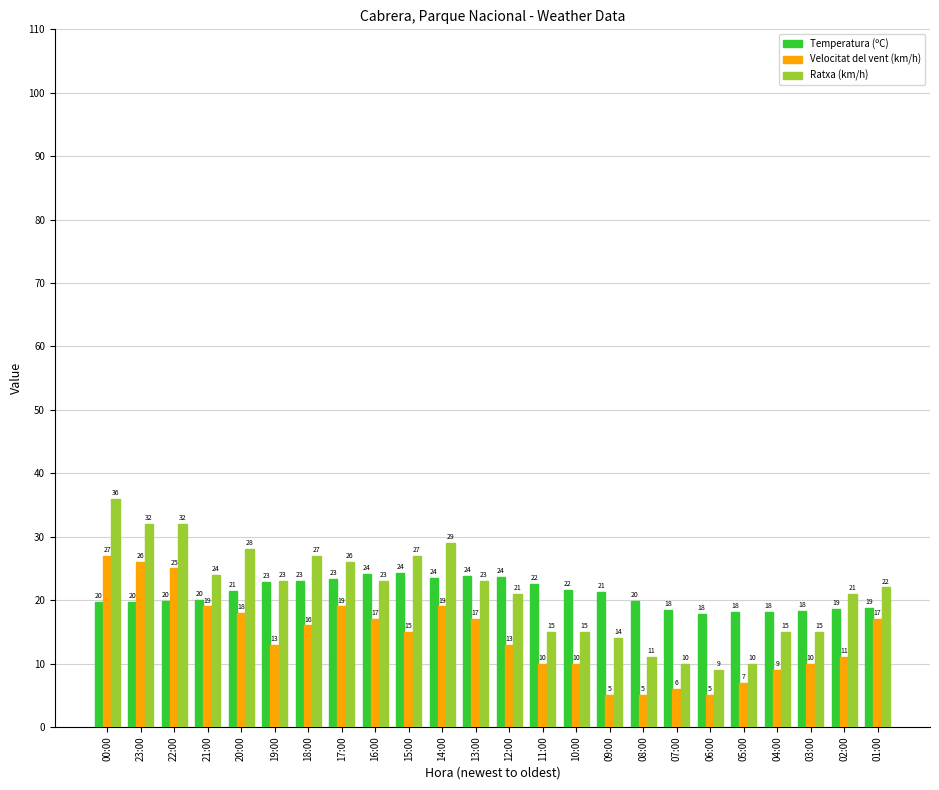

What position from the left is 09:00?

16